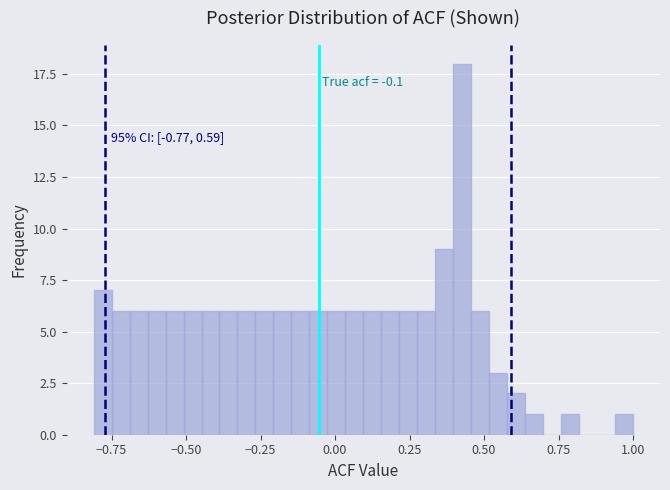

Read against the x-axis, roughly where is the centre of the tallest bar?

0.45